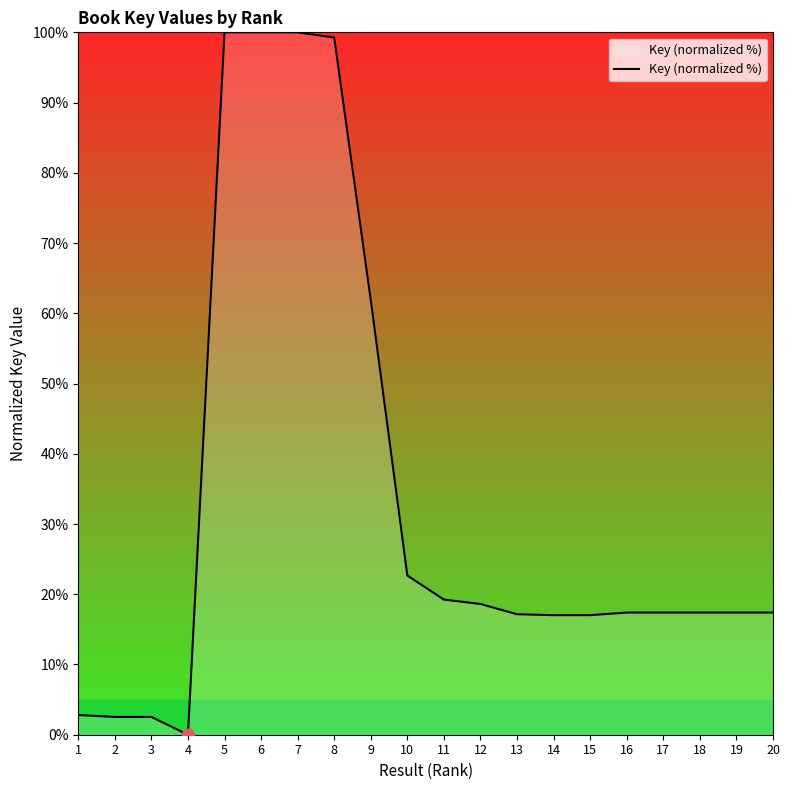

What is the change in value from 10 to 20?

-5.3